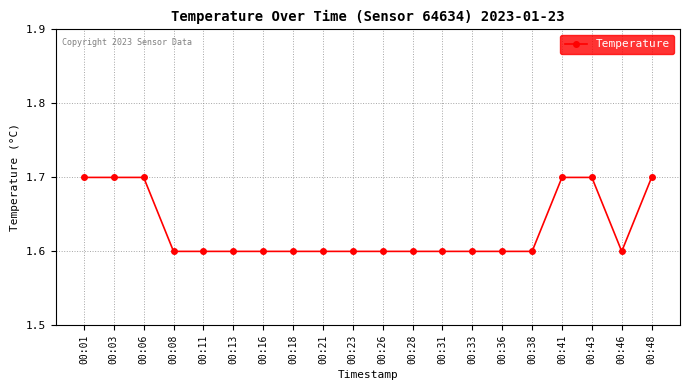

What is the ratio of the value at 00:06 to the value at 00:01?

1.0